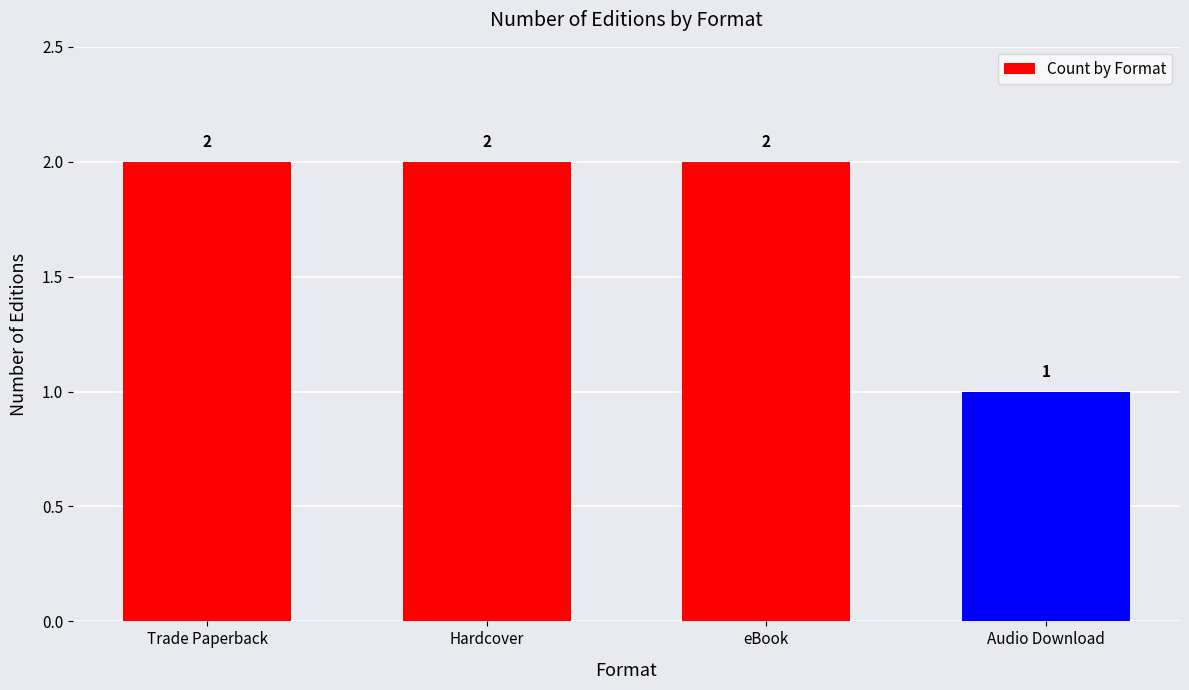

True or false: the data shows 2 at Trade Paperback.

True